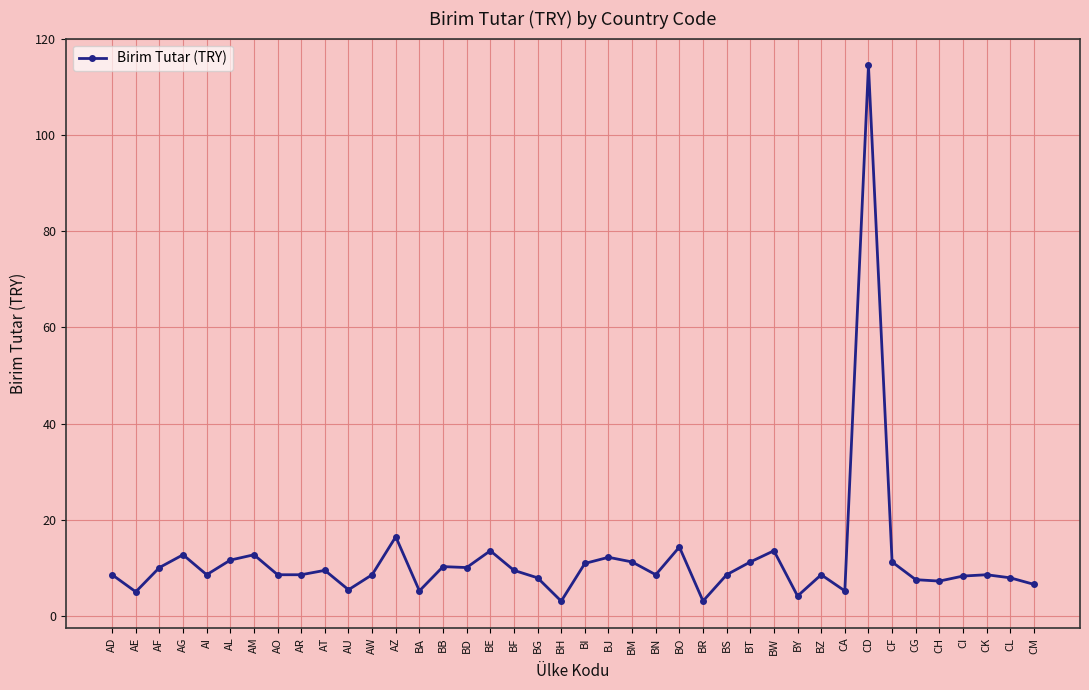

What is the change in value from AF to BZ?

-1.5